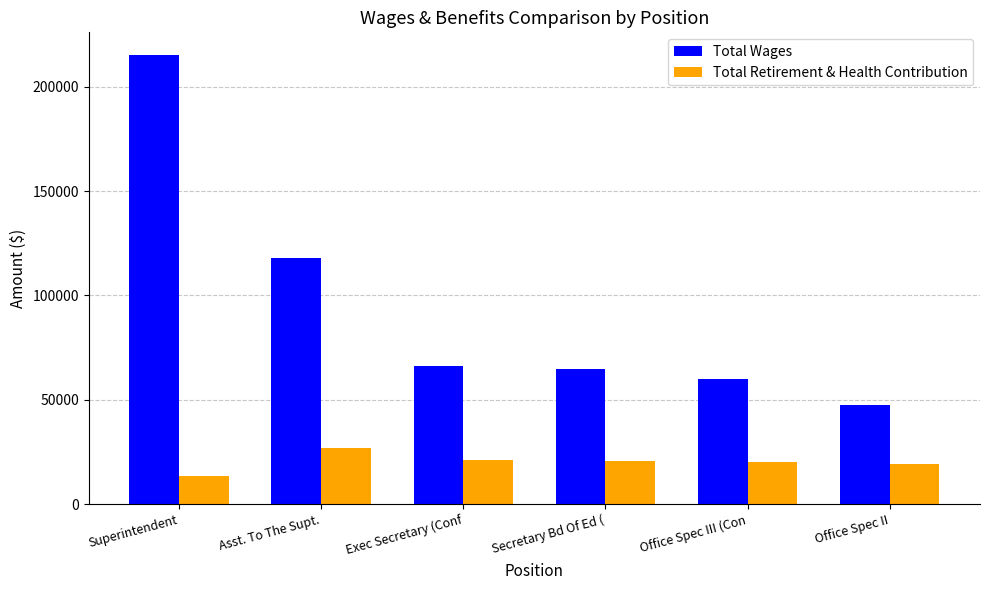

What is the difference between the highest and lowest values at Secretary Bd Of Ed (?

43822